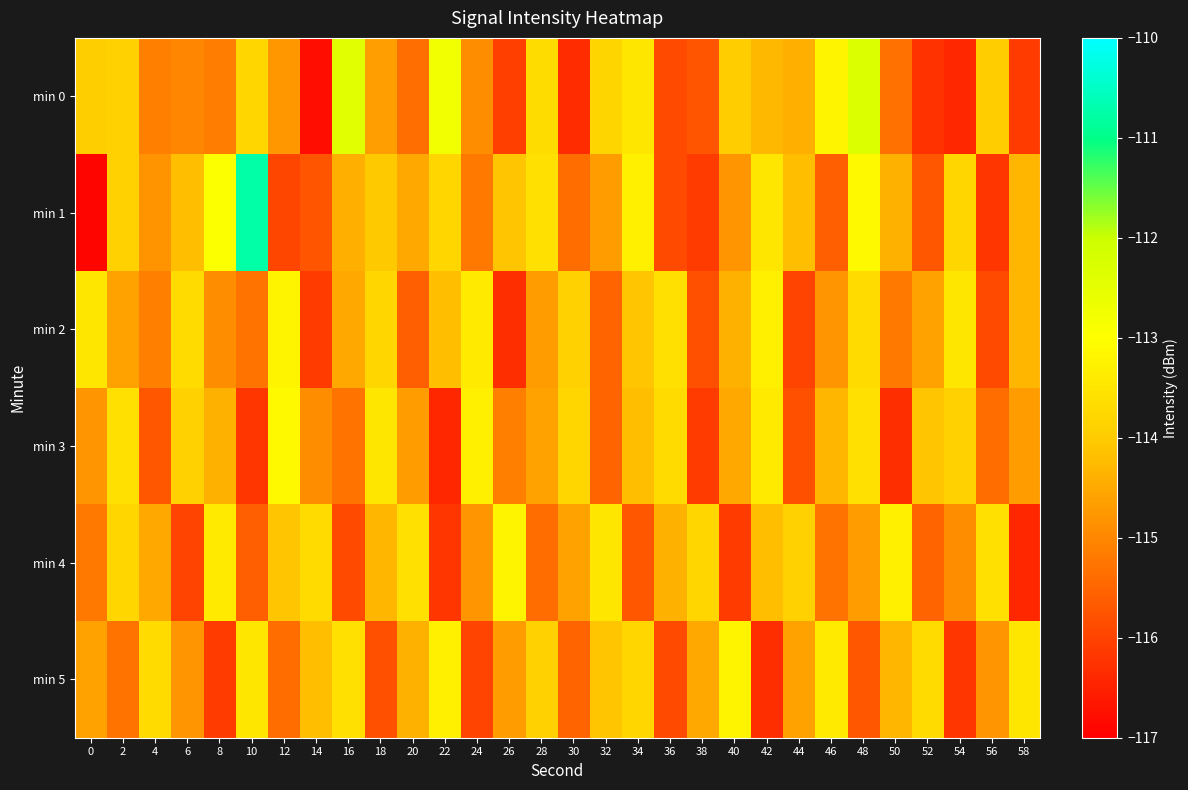

How many categories are shown in the chart?

30